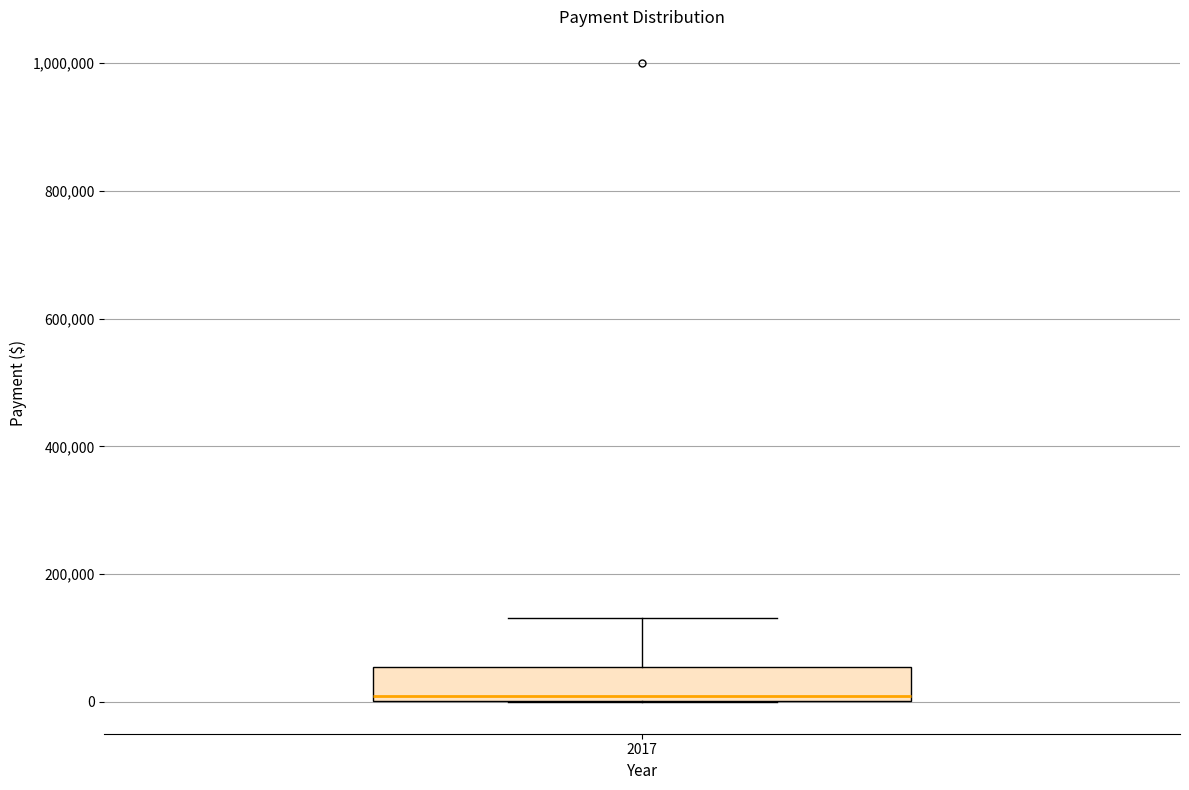

Read this box plot against the y-axis: the position of the median line, the range covered by the box, and the ends of both whiskers. The values are not printed on the chart, so give them approximately, as read against the axis.

median 0 (just above the box's lower edge), box 0 to 60000, whiskers 0 to 140000